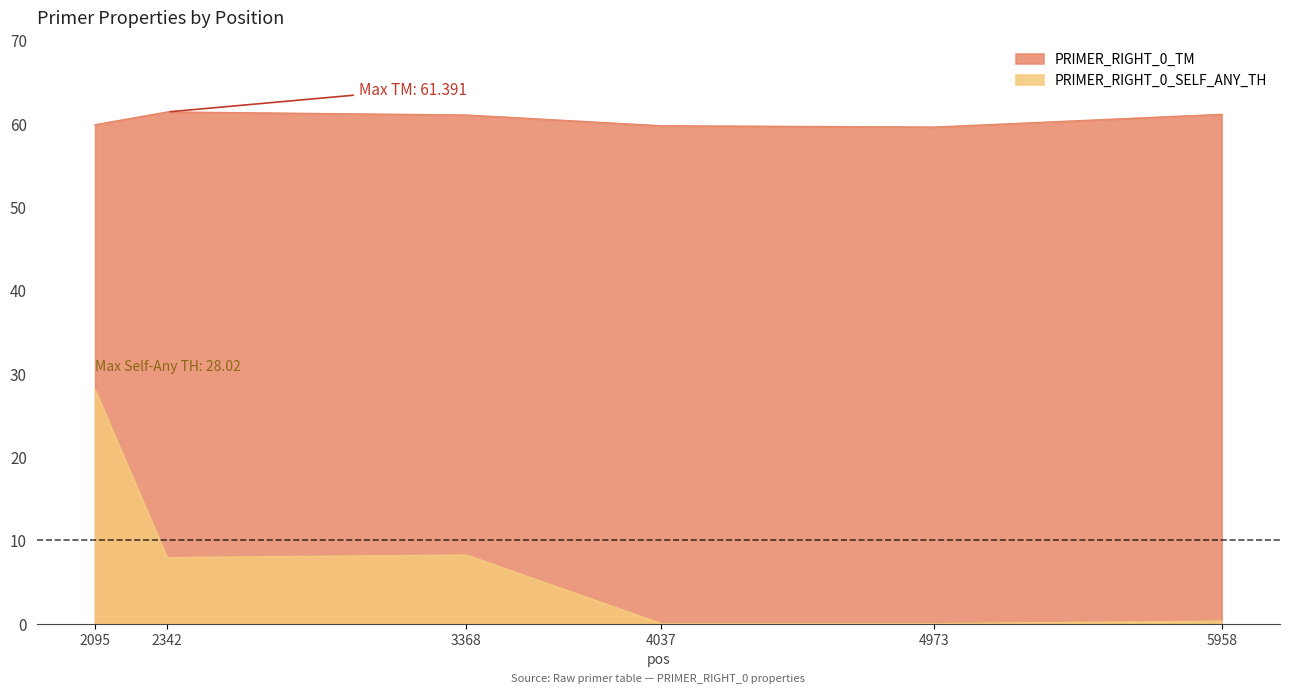

Is it true that PRIMER_RIGHT_0_TM equals 61.1 at 5958?

True